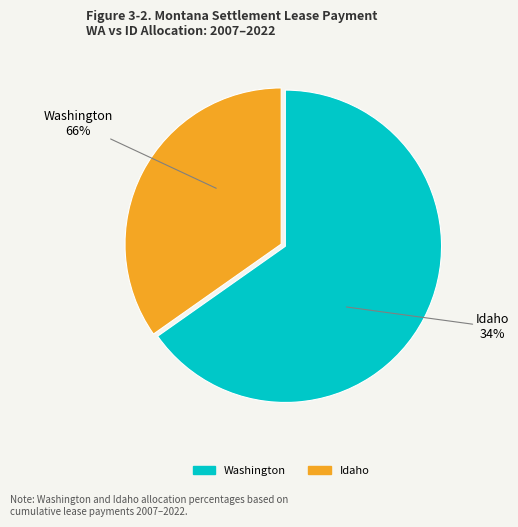

How many slices are in this pie chart?

2